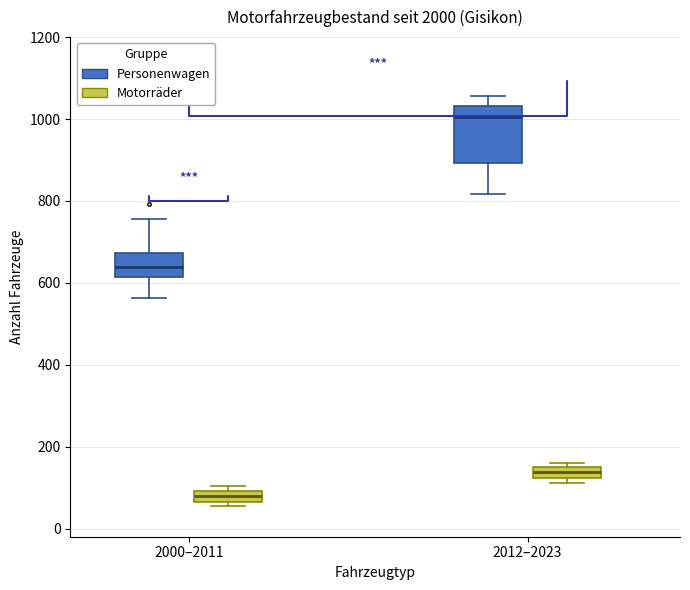

Comparing the boxes themselves (not the whiskers), which one is the tallest?

2012–2023 (Personenwagen)